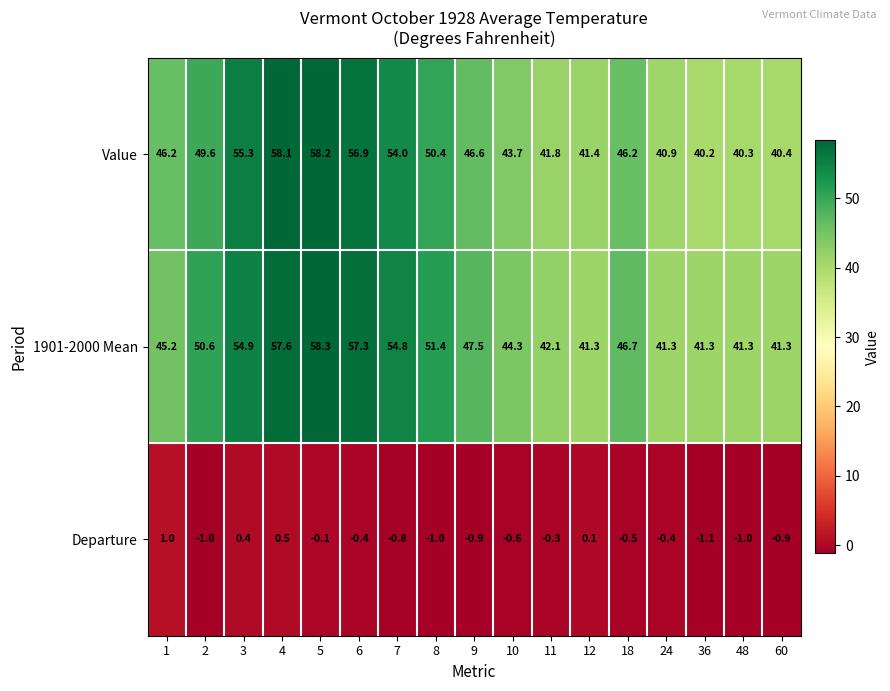

How many values in the 1901-2000 Mean series are below 46?

8